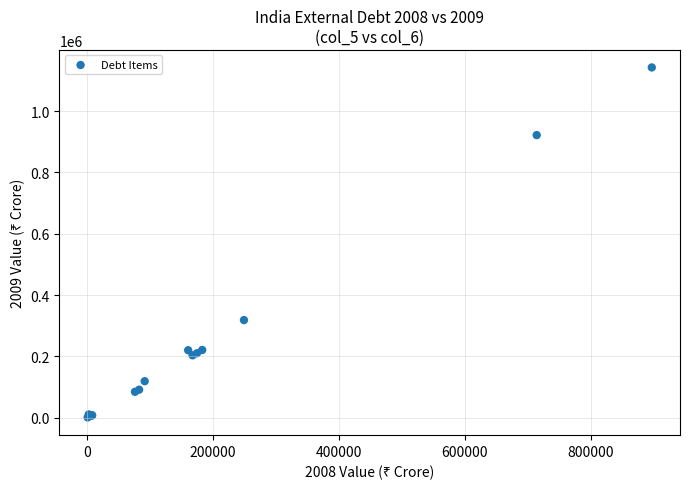

What Y value in the scatter plot is closest to 571475?

318209